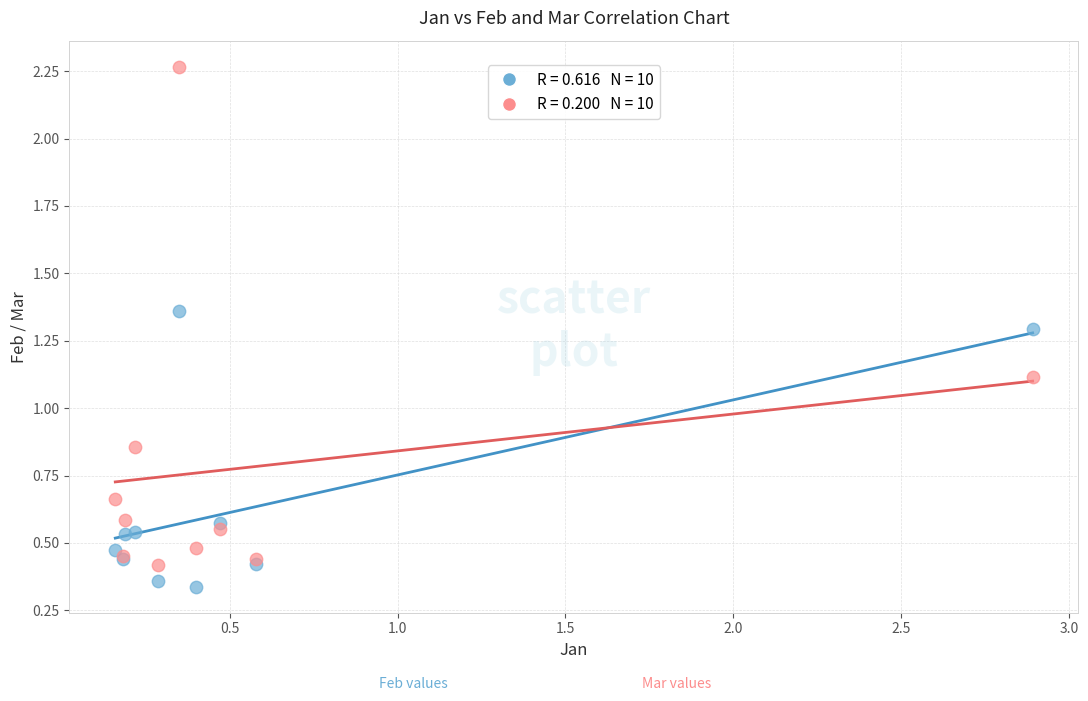

Across all series, what Y value is closest to 1?

1.1